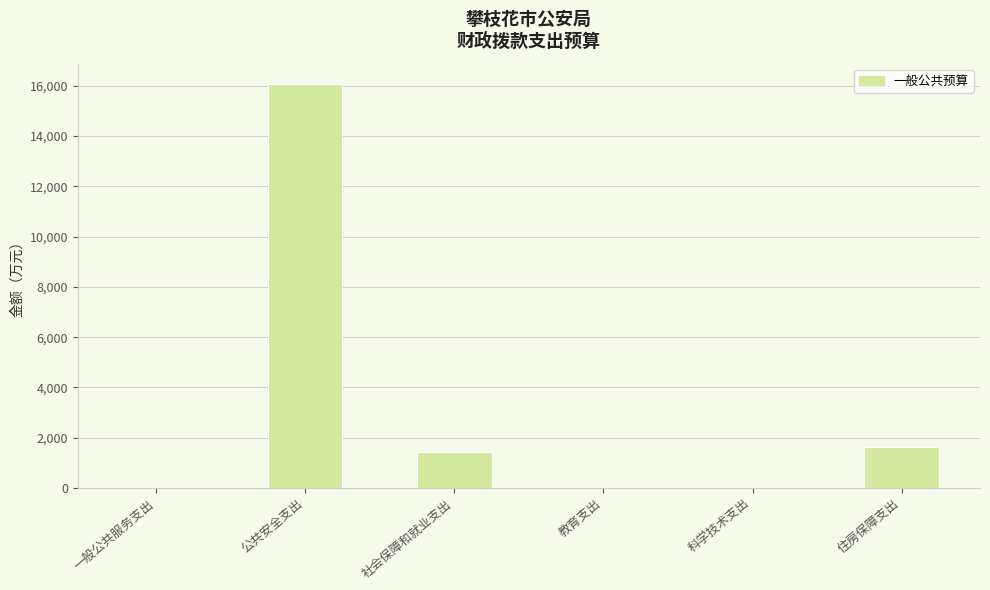

The chart shows a value of 334.1 at 住房保障支出. True or false?

False